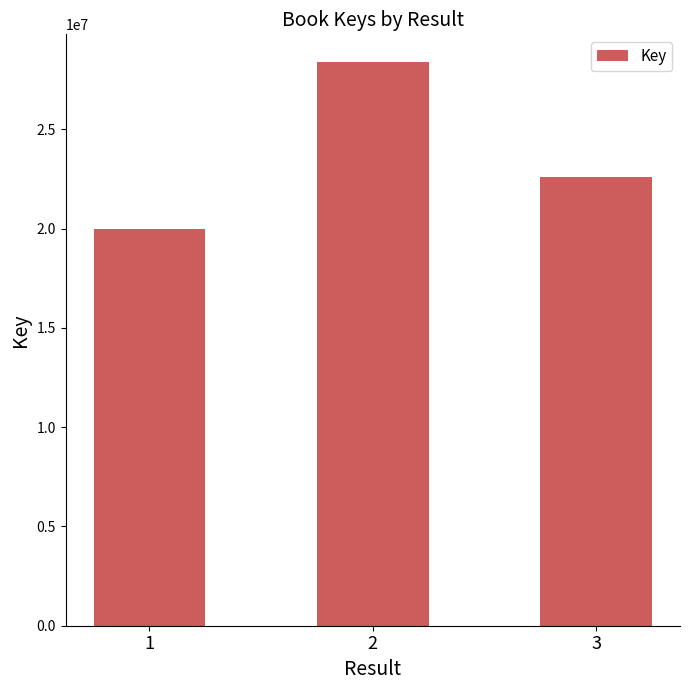

What is the maximum value shown in the chart?

28373627